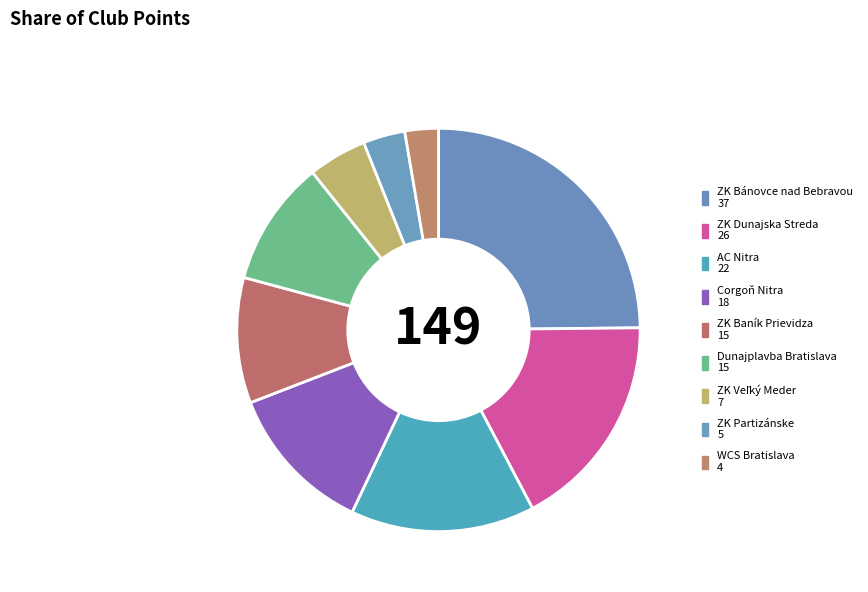

What portion of the pie excludes ZK Baník Prievidza?

89.9%